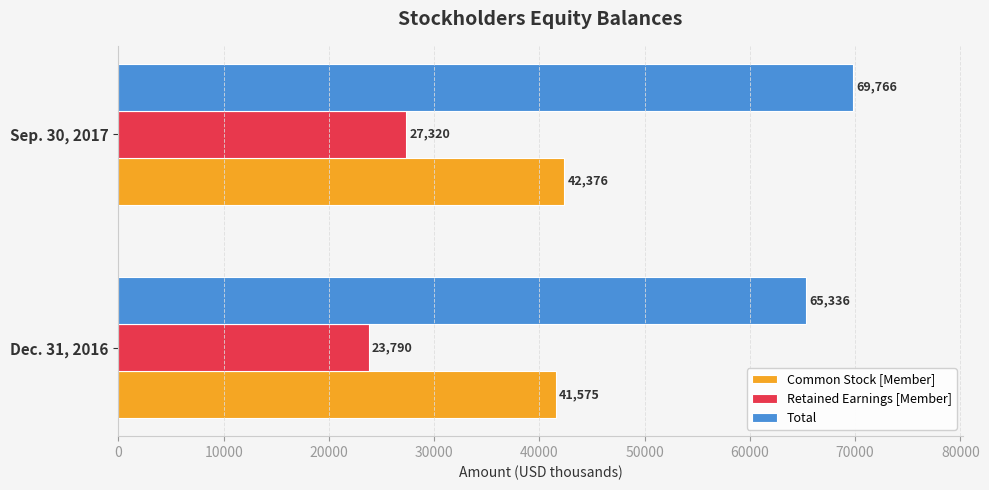

Which series has the widest spread of values?

Total